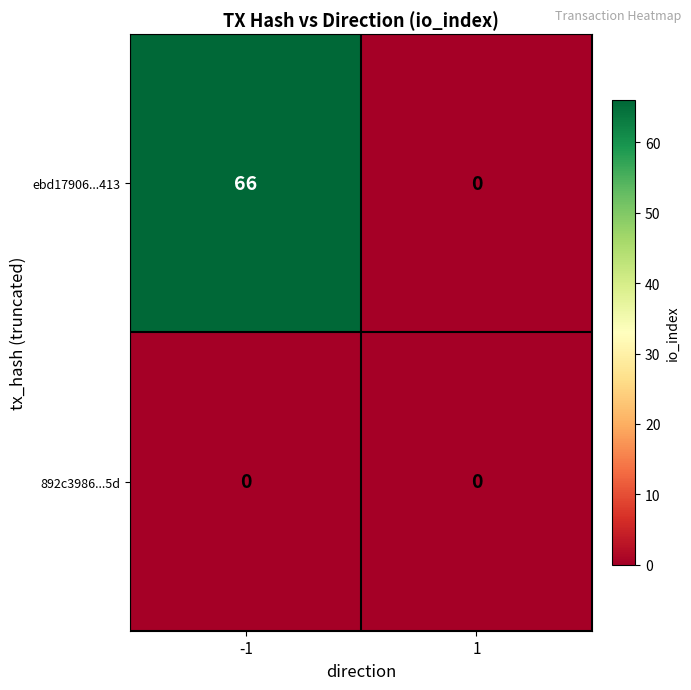

Rank the categories by ebd17906...413 value from lowest to highest.

1, -1